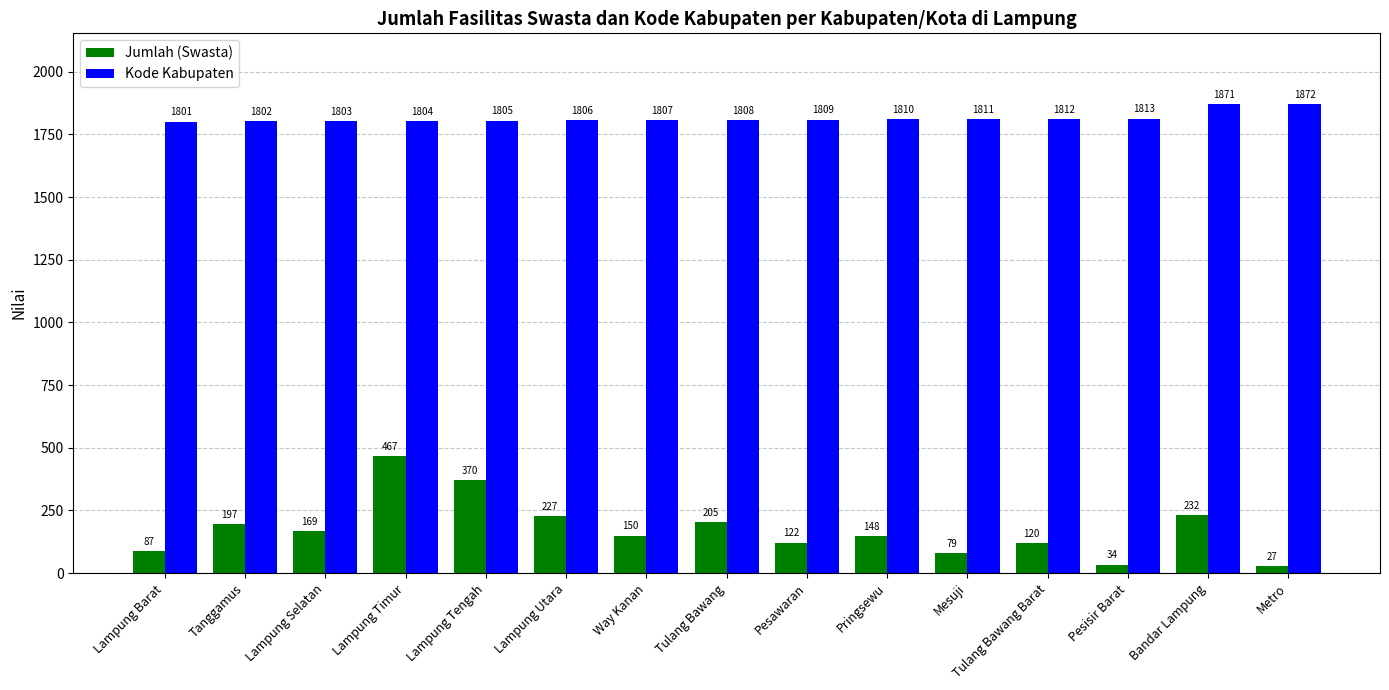

The value of Jumlah (Swasta) at Lampung Tengah is 370. True or false?

True